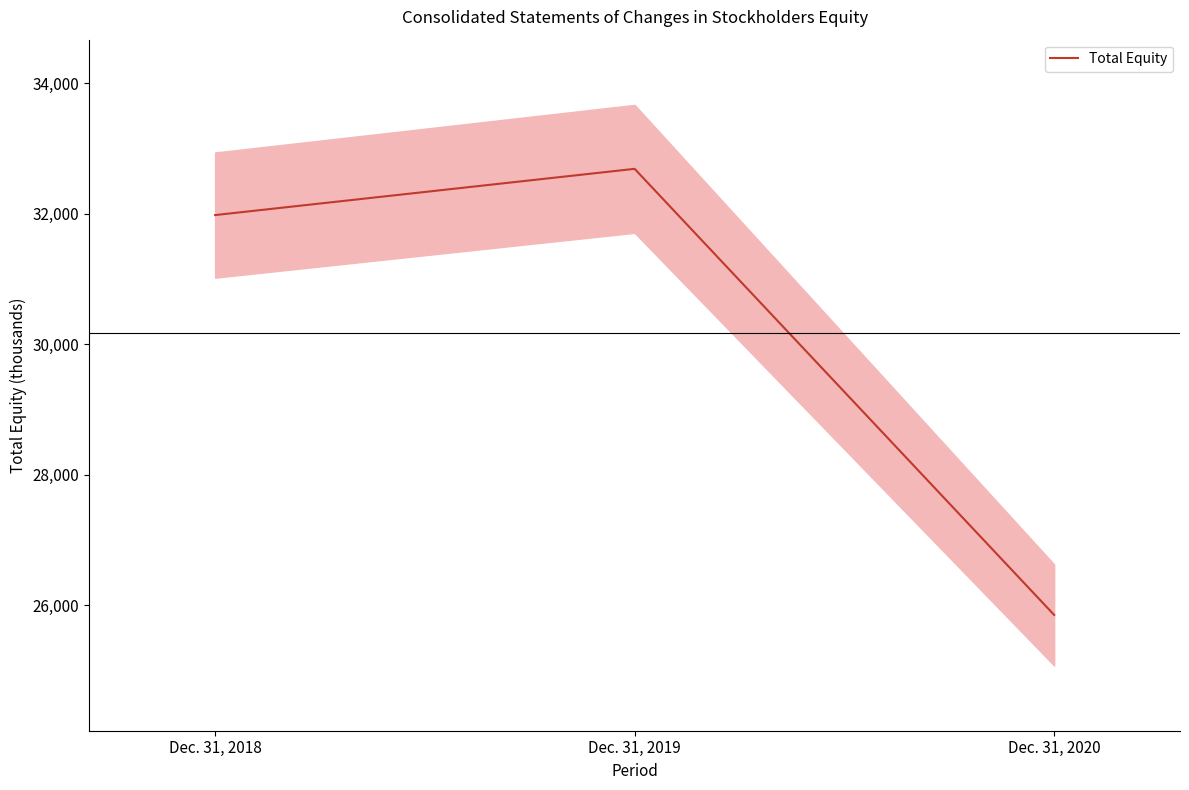

Count the number of data series in this chart.

1